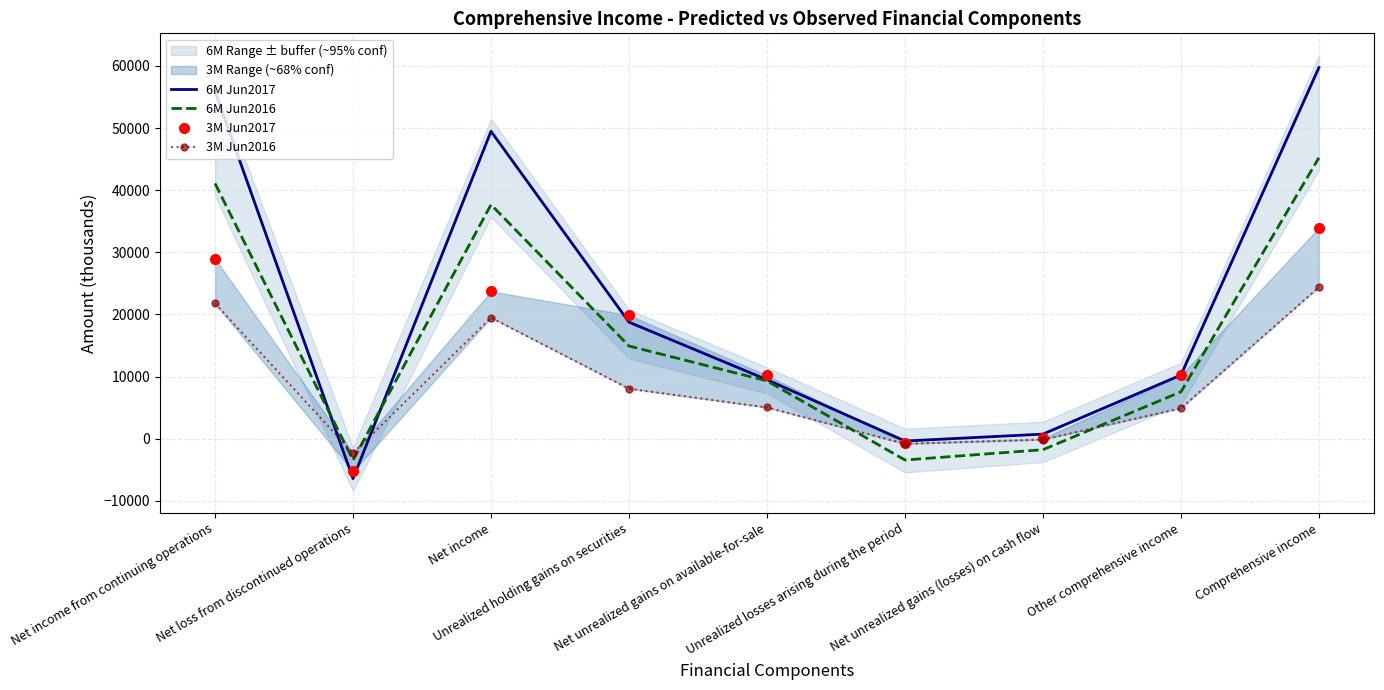

The value of 6M Jun2016 at Net income from continuing operations is 20562. True or false?

False